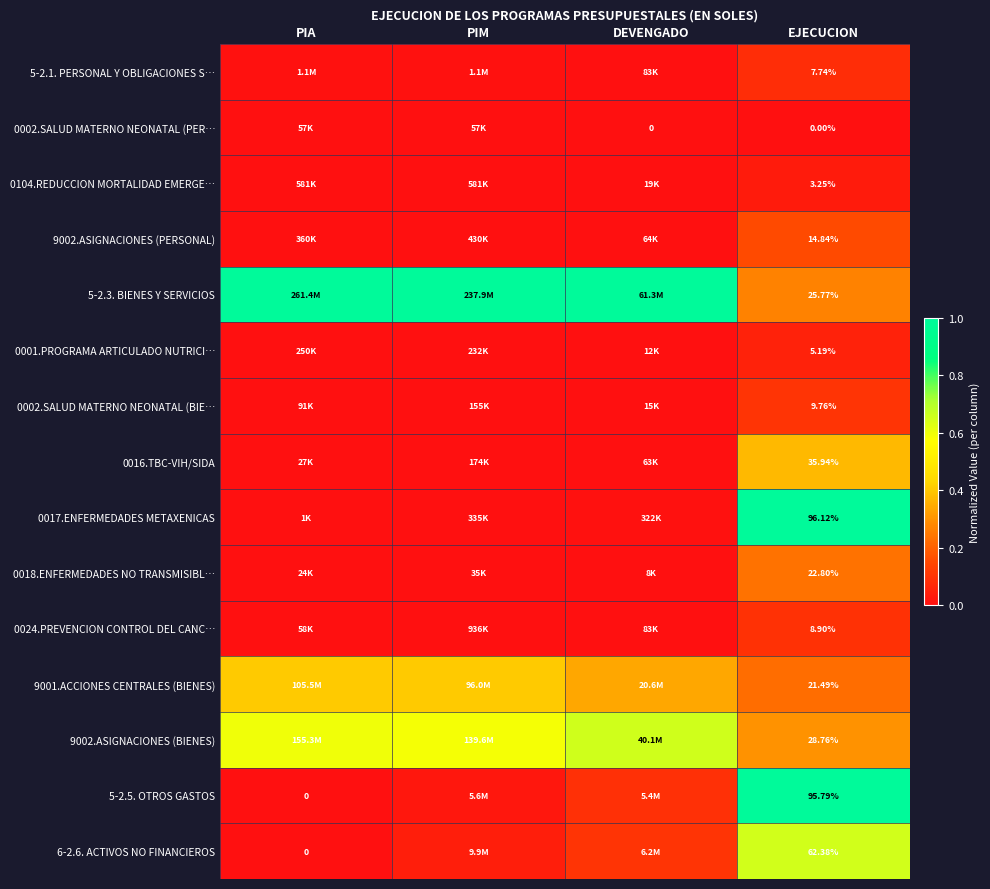

List the series in order of their peak value, lowest first.

0002.SALUD MATERNO NEONATAL (PER…, 0104.REDUCCION MORTALIDAD EMERGE…, 0001.PROGRAMA ARTICULADO NUTRICI…, 5-2.1. PERSONAL Y OBLIGACIONES S…, 0024.PREVENCION CONTROL DEL CANC…, 0002.SALUD MATERNO NEONATAL (BIE…, 9002.ASIGNACIONES (PERSONAL), 0018.ENFERMEDADES NO TRANSMISIBL…, 0016.TBC-VIH/SIDA, 9001.ACCIONES CENTRALES (BIENES), 6-2.6. ACTIVOS NO FINANCIEROS, 9002.ASIGNACIONES (BIENES), 5-2.5. OTROS GASTOS, 5-2.3. BIENES Y SERVICIOS, 0017.ENFERMEDADES METAXENICAS